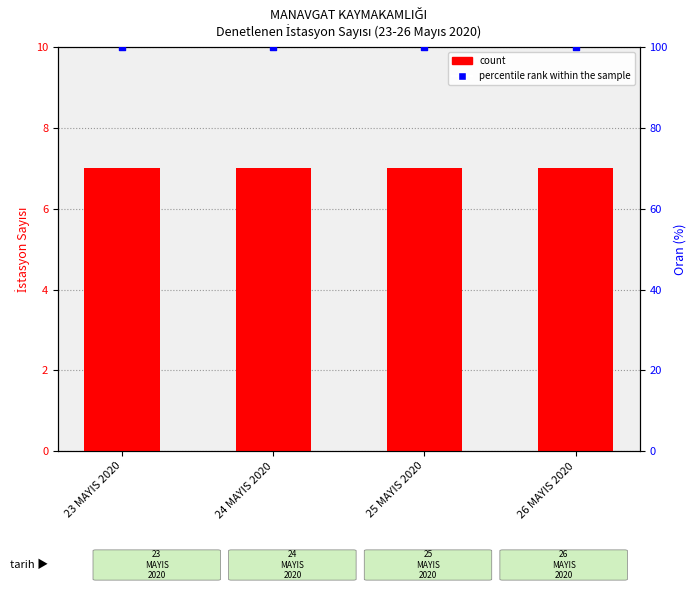

Is the value of percentile rank within the sample at 26 MAYIS 2020 greater than the value of count at 23 MAYIS 2020?

Yes